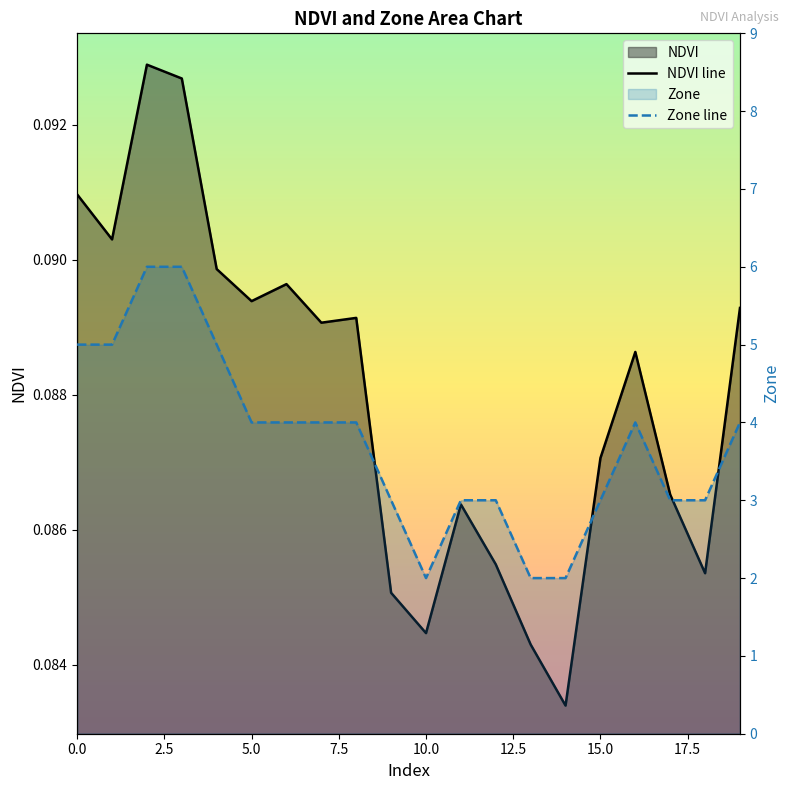

How many interior local peaks does the Zone line series have?

1